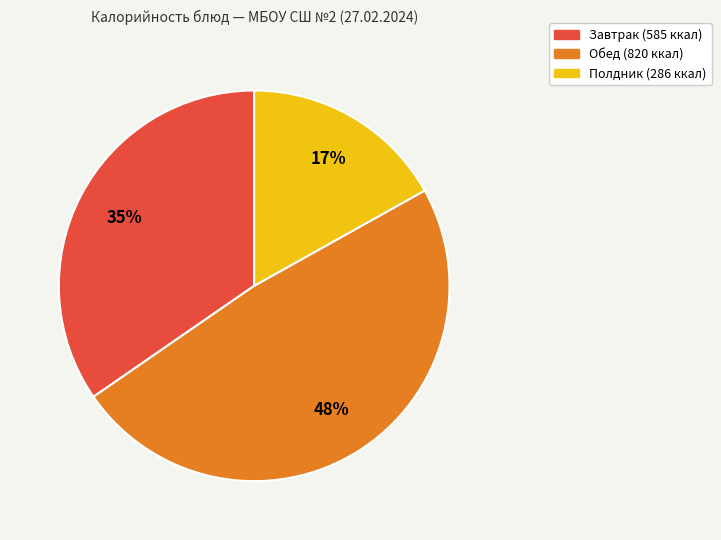

Does any single category account for the majority?

No